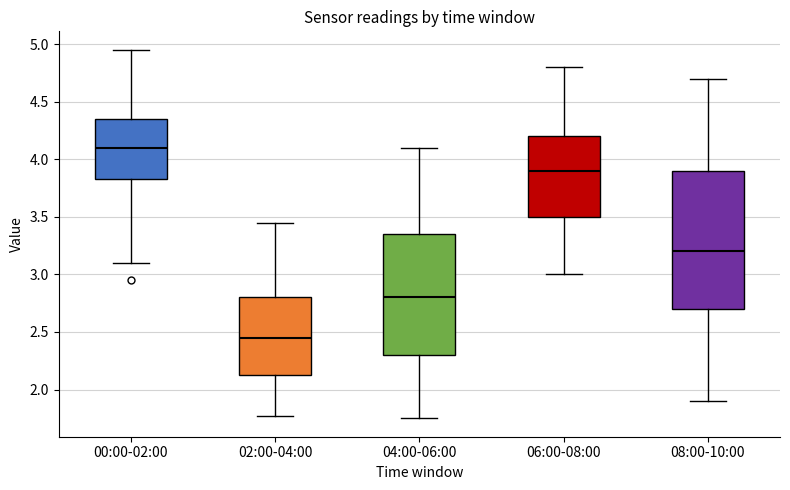

Reading left to right, transcribe this box plot: for each box, give where its median line is, the range the box spans, and where its two whiskers end, as read against the y-axis. The values are not printed on the chart, so give them approximately, as read against the axis.

00:00-02:00: median 4.10, box 3.85 to 4.35, whiskers 3.10 to 4.95
02:00-04:00: median 2.45, box 2.15 to 2.80, whiskers 1.75 to 3.45
04:00-06:00: median 2.80, box 2.30 to 3.35, whiskers 1.75 to 4.10
06:00-08:00: median 3.90, box 3.50 to 4.20, whiskers 3.00 to 4.80
08:00-10:00: median 3.20, box 2.70 to 3.90, whiskers 1.90 to 4.70